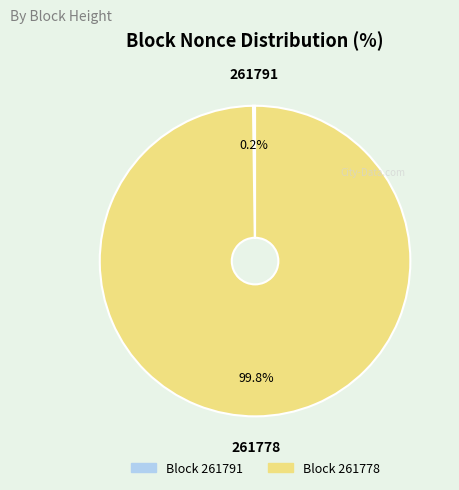

To the nearest percent, what portion does 261778 represent?

100%